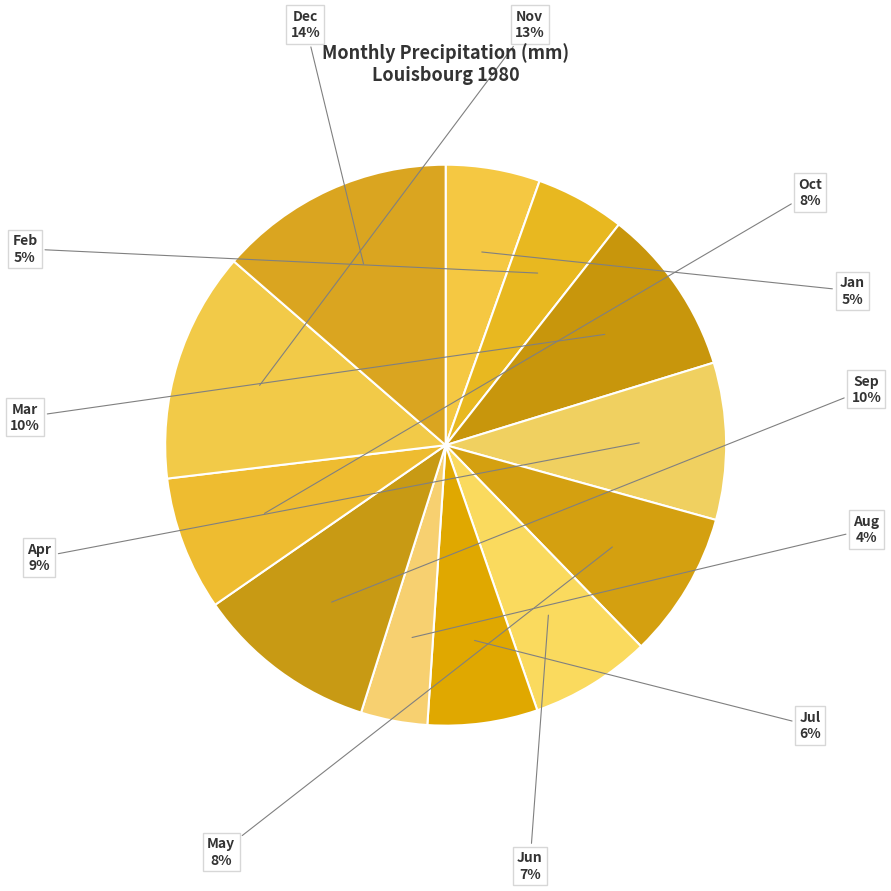

Count the number of slices in the pie.

12